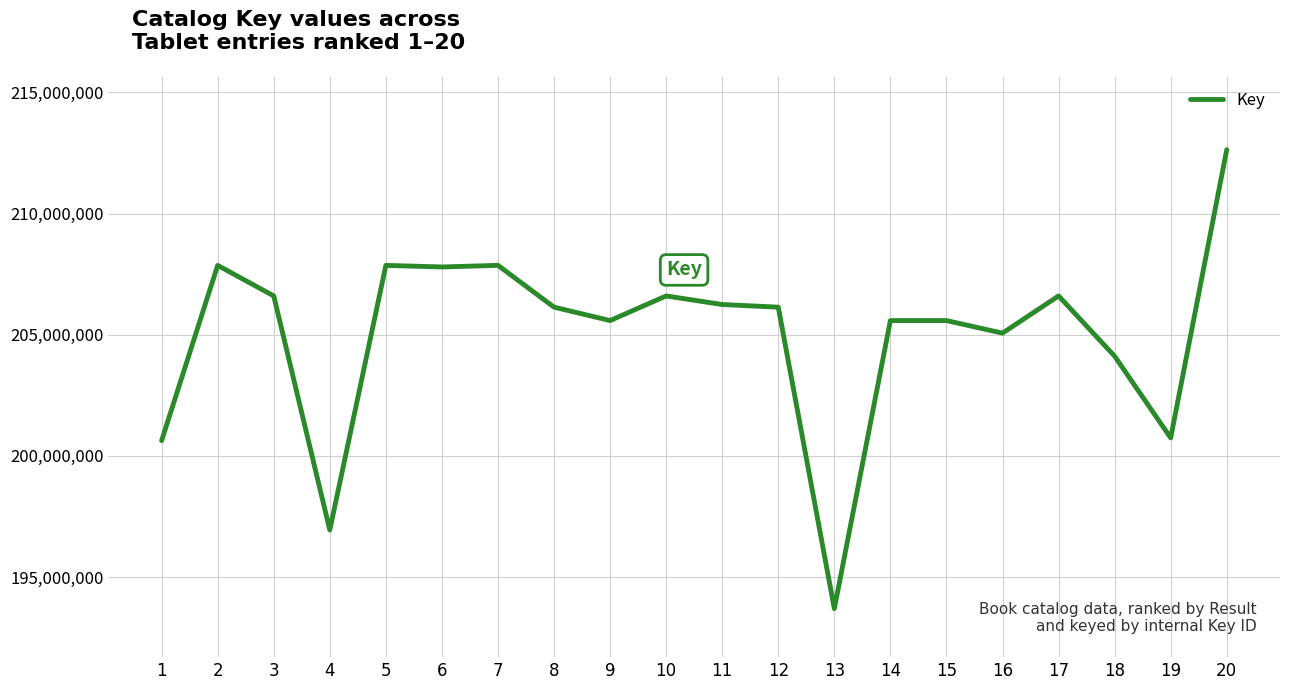

What is the change in value from 9 to 17?

+1016509